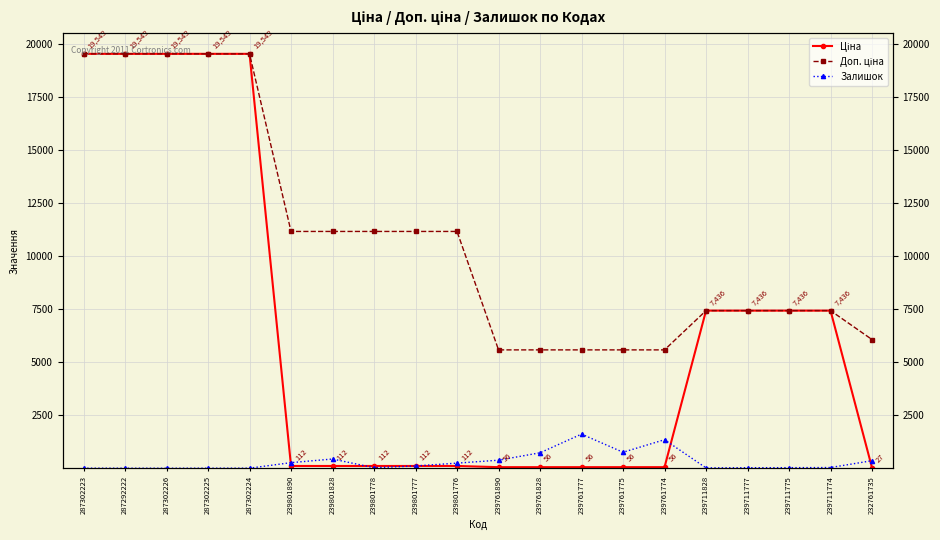

Where does the Ціна series first go above 111?

287302223